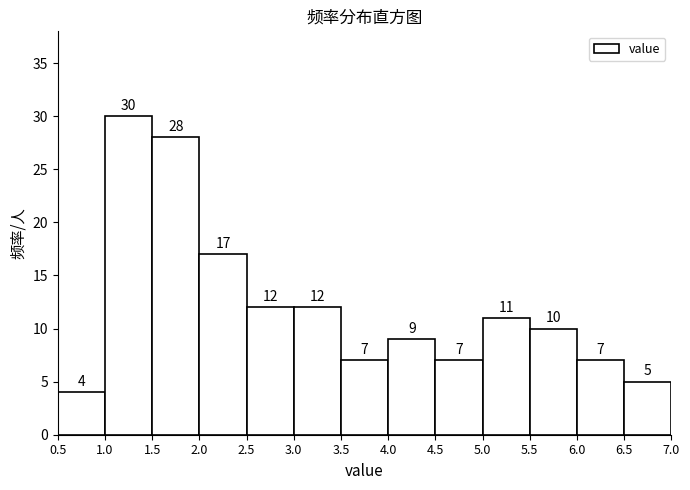

Reading left to right, transcribe this chart: for each bar, give the range it covers on the x-axis and its height.

0.5 to 1.0: 4
1.0 to 1.5: 30
1.5 to 2.0: 28
2.0 to 2.5: 17
2.5 to 3.0: 12
3.0 to 3.5: 12
3.5 to 4.0: 7
4.0 to 4.5: 9
4.5 to 5.0: 7
5.0 to 5.5: 11
5.5 to 6.0: 10
6.0 to 6.5: 7
6.5 to 7.0: 5